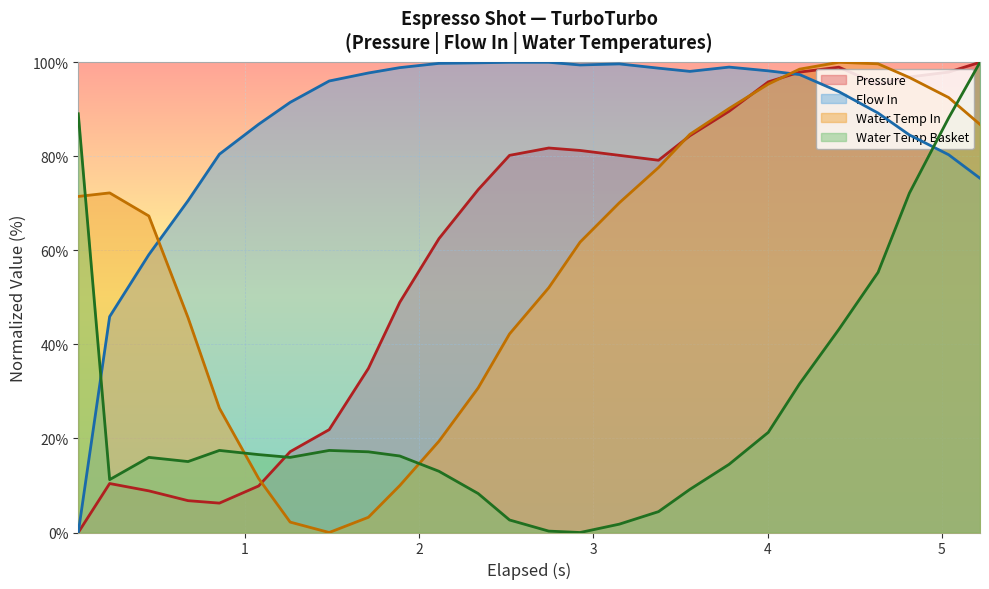

How many categories are shown in the chart?

26